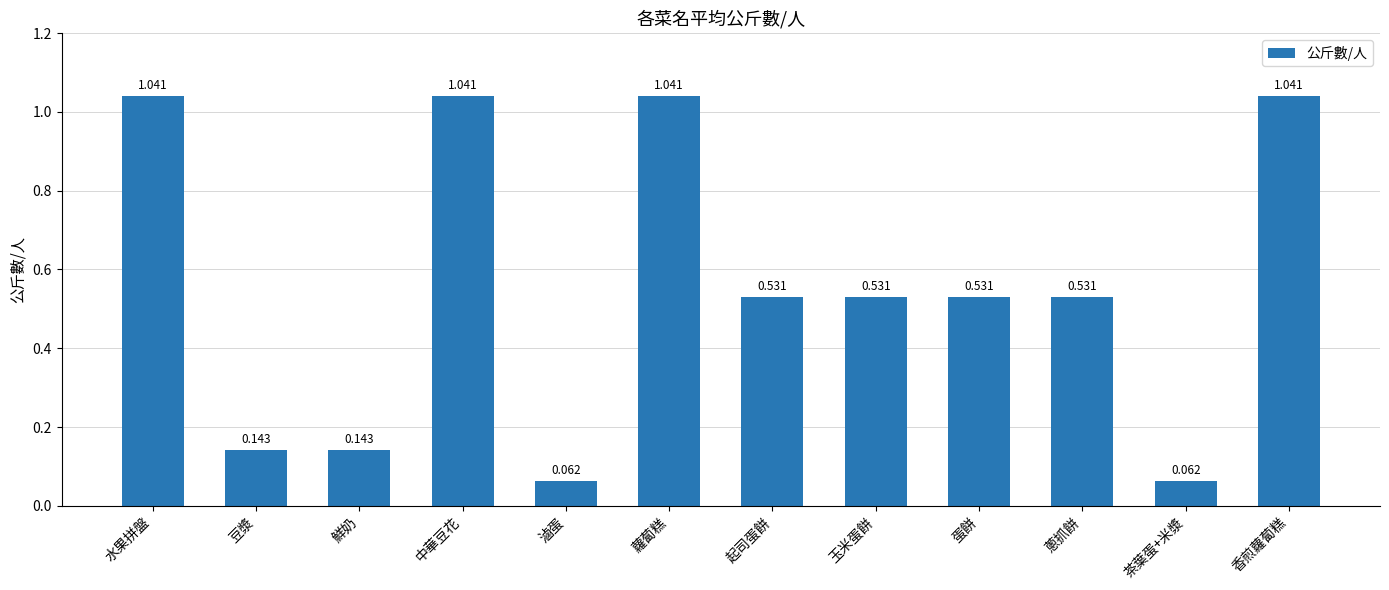

What is the label of the 4th bar from the left?

中華豆花